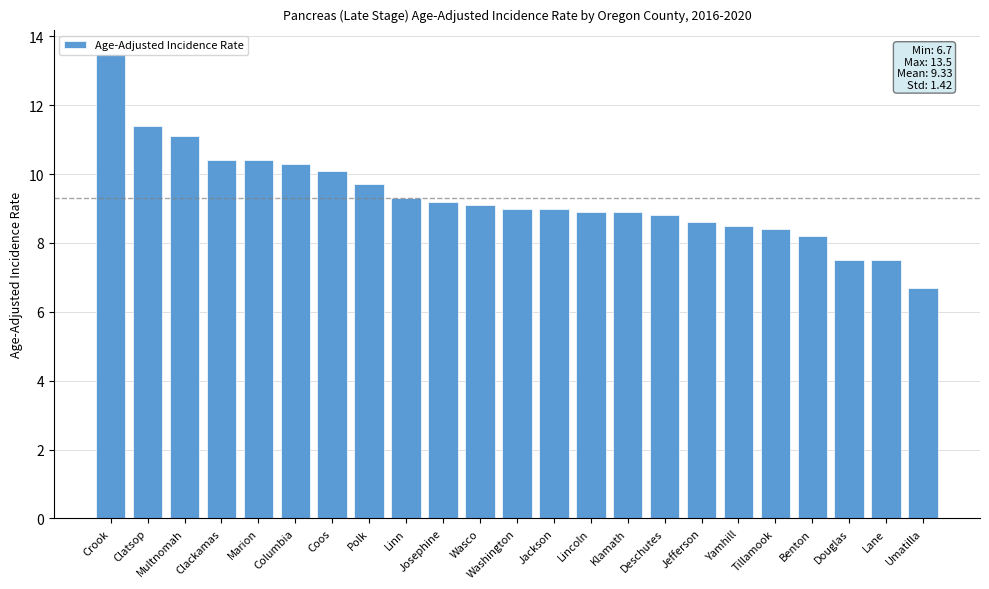

What is the difference between the second highest and second lowest values?

3.9